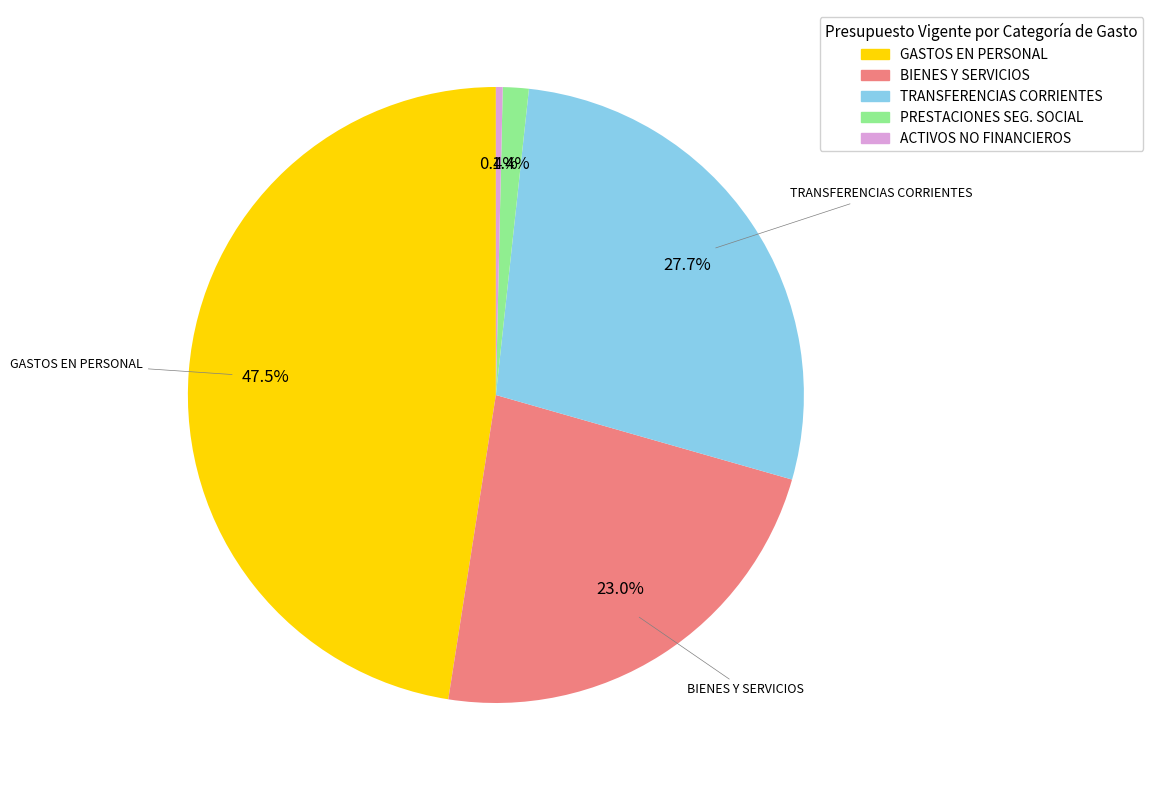

How many segments does this pie chart have?

5